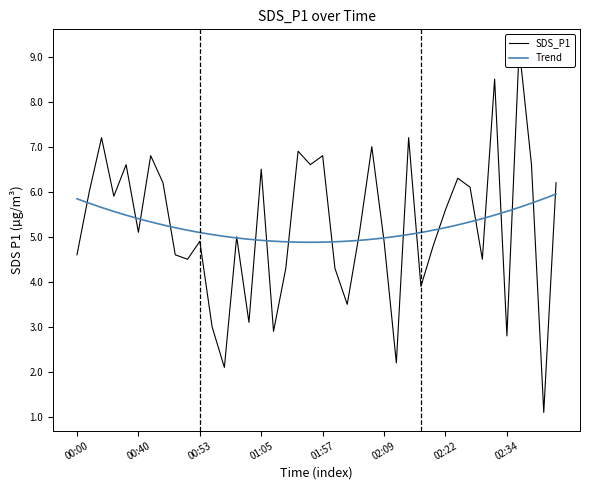

What is the sum of all values?

209.4